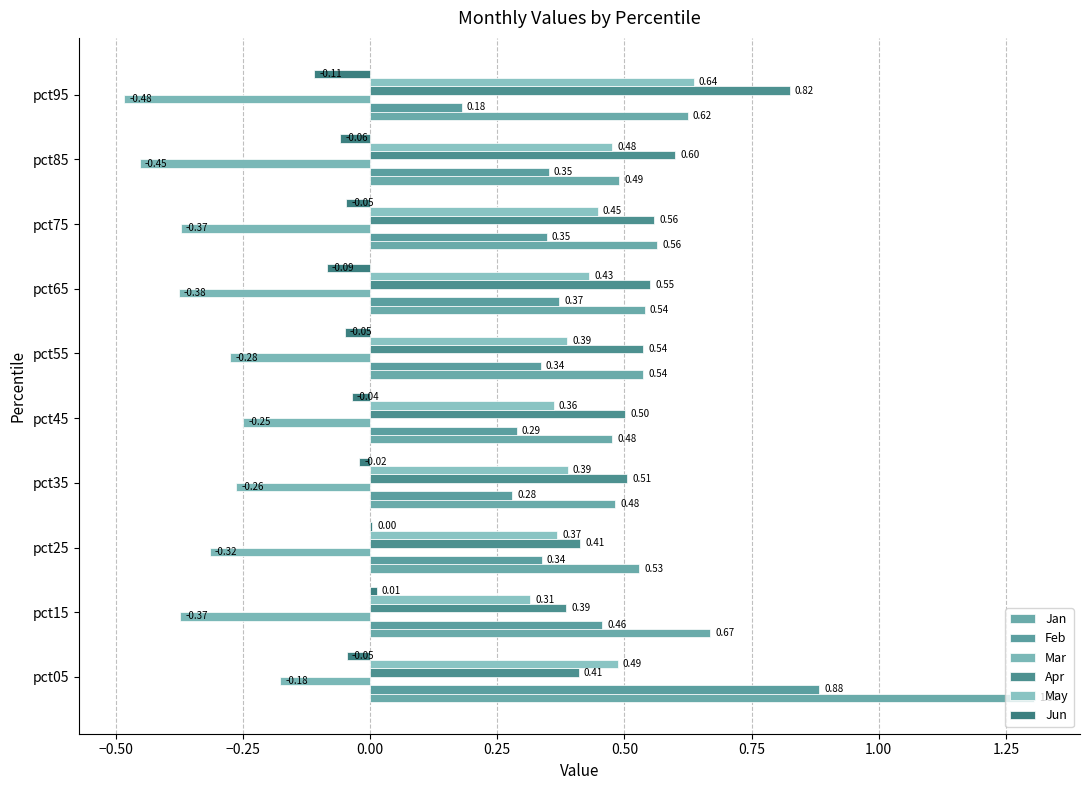

How many series are shown in this chart?

6